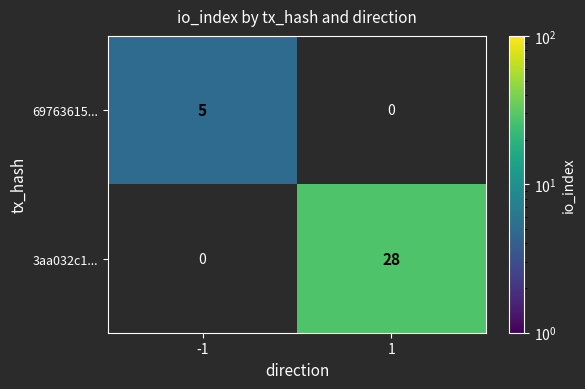

Which label corresponds to the largest value in the chart?

1